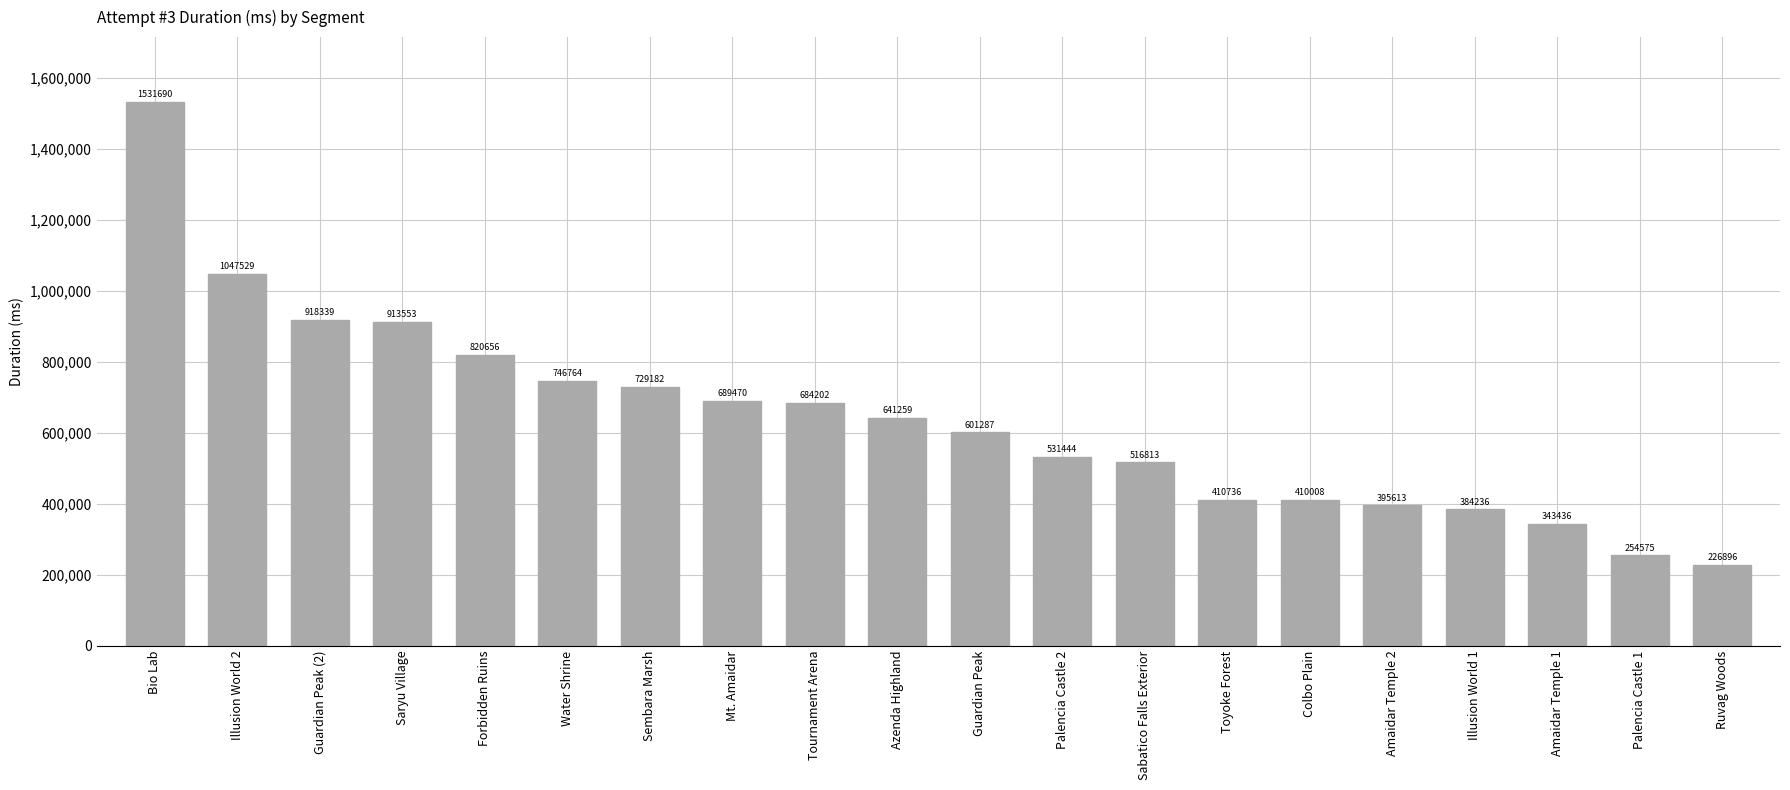

What value does the data have at Guardian Peak (2), to the nearest 10?

918340